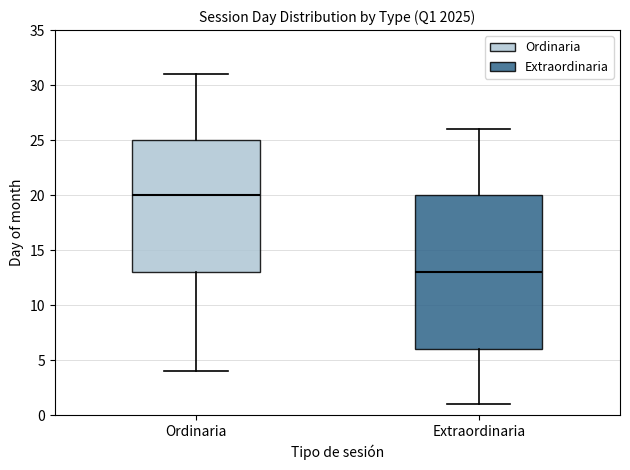

Which box is the tallest, from its lower edge to its upper edge?

Extraordinaria